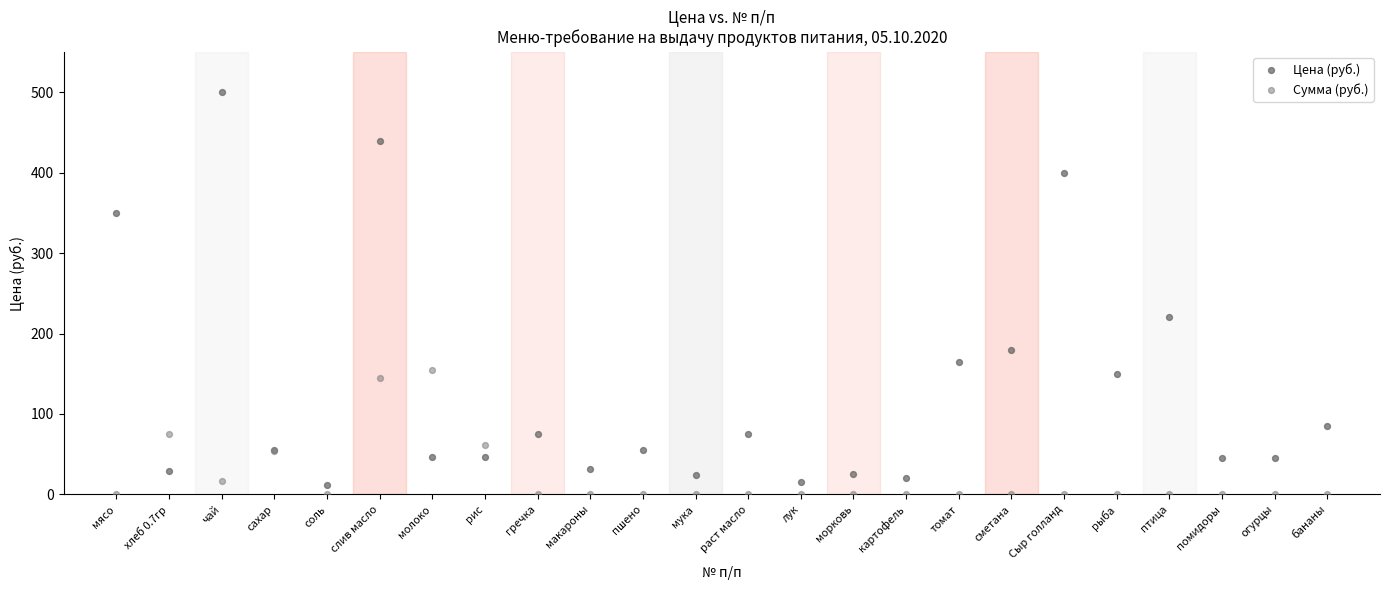

What is the X range (max minus min) for the scatter plot?

23.0